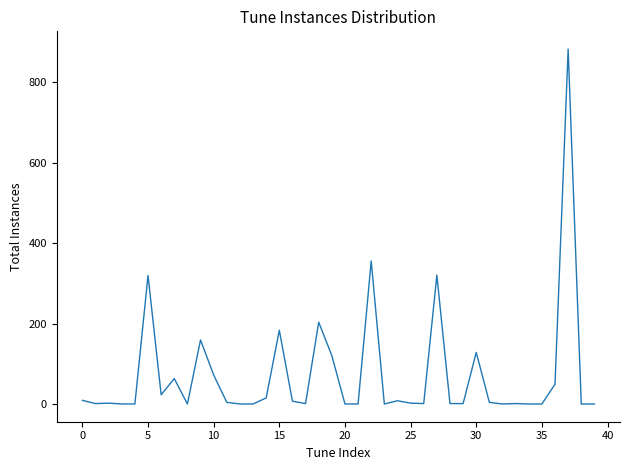

Count the number of data series in this chart.

1